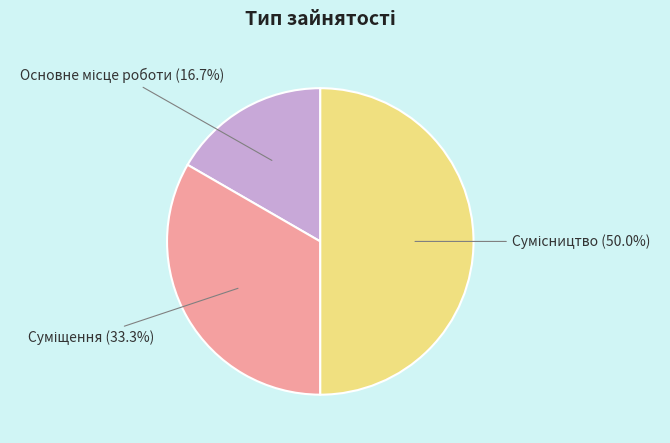

Between Сумісництво and Суміщення, which is larger?

Сумісництво